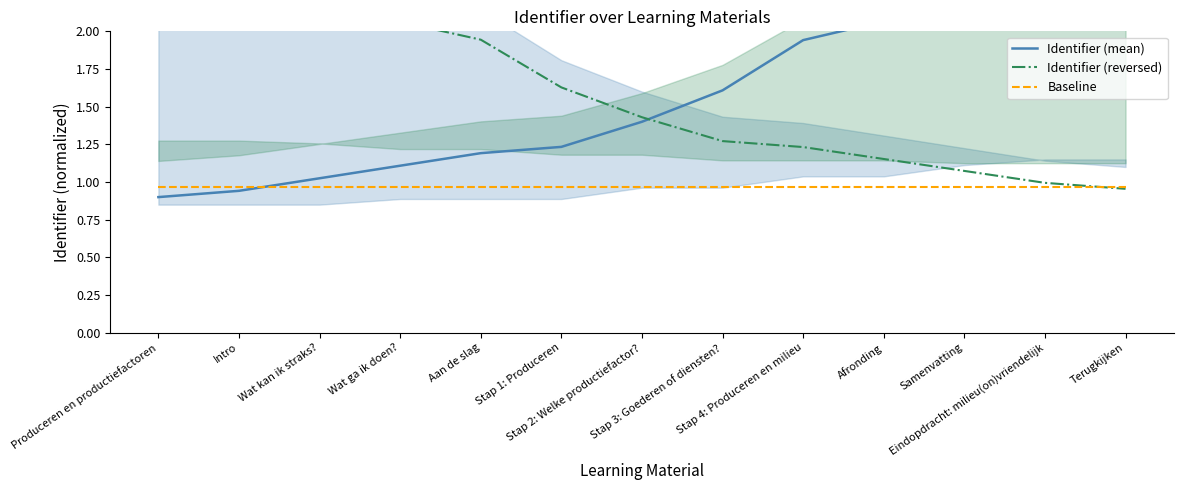

How many intersections are there between Identifier (reversed) and Identifier (mean)?

1